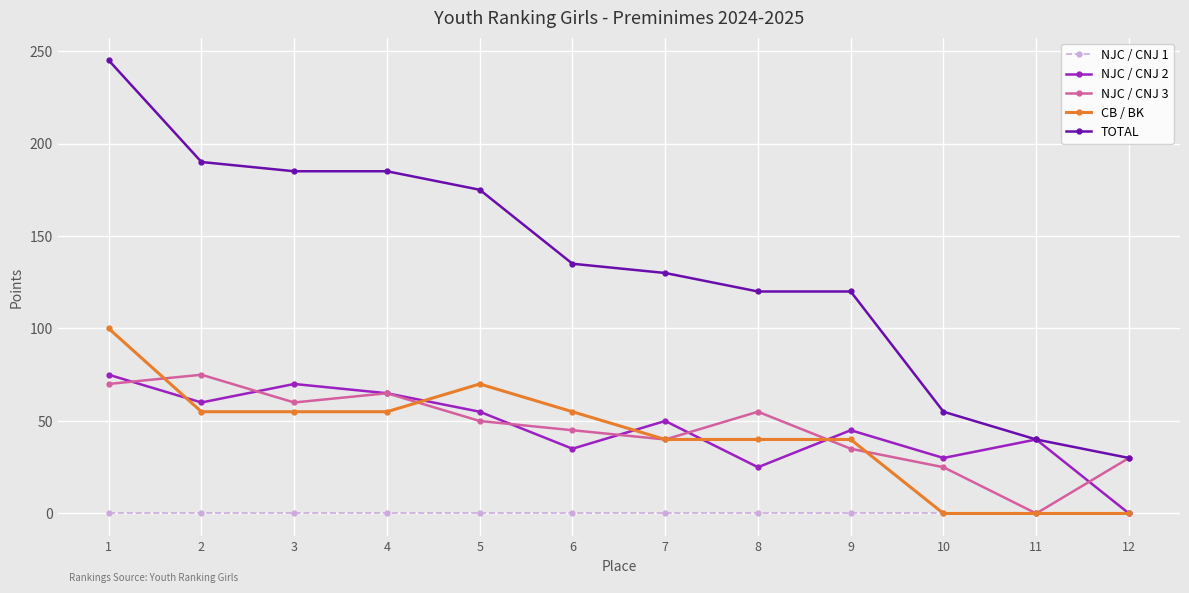

Is this an area chart (filled region under the line)?

No